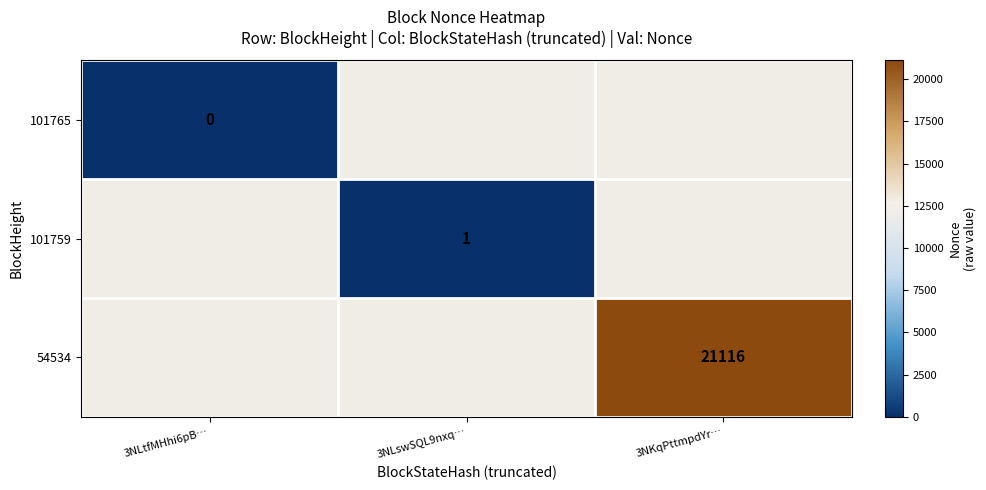

True or false: 101759 has a value of 0 at 3NLswSQL9nxq….

False